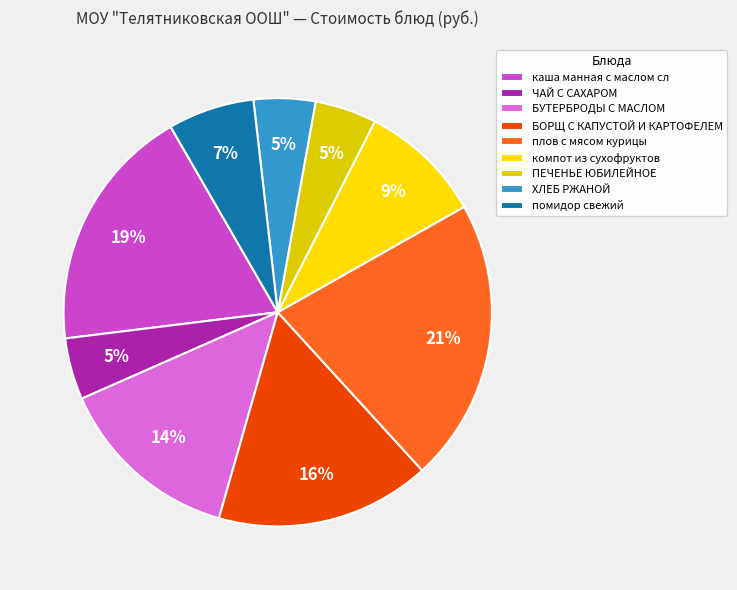

How many slices are in this pie chart?

9